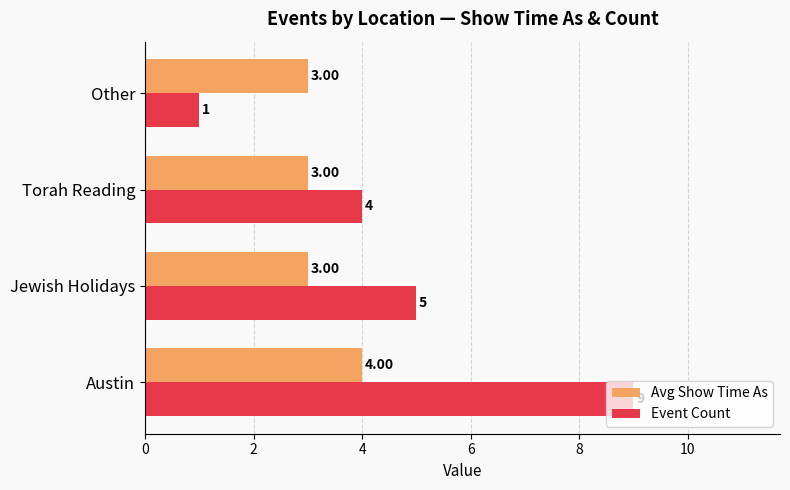

List the series in order of their peak value, highest first.

Event Count, Avg Show Time As